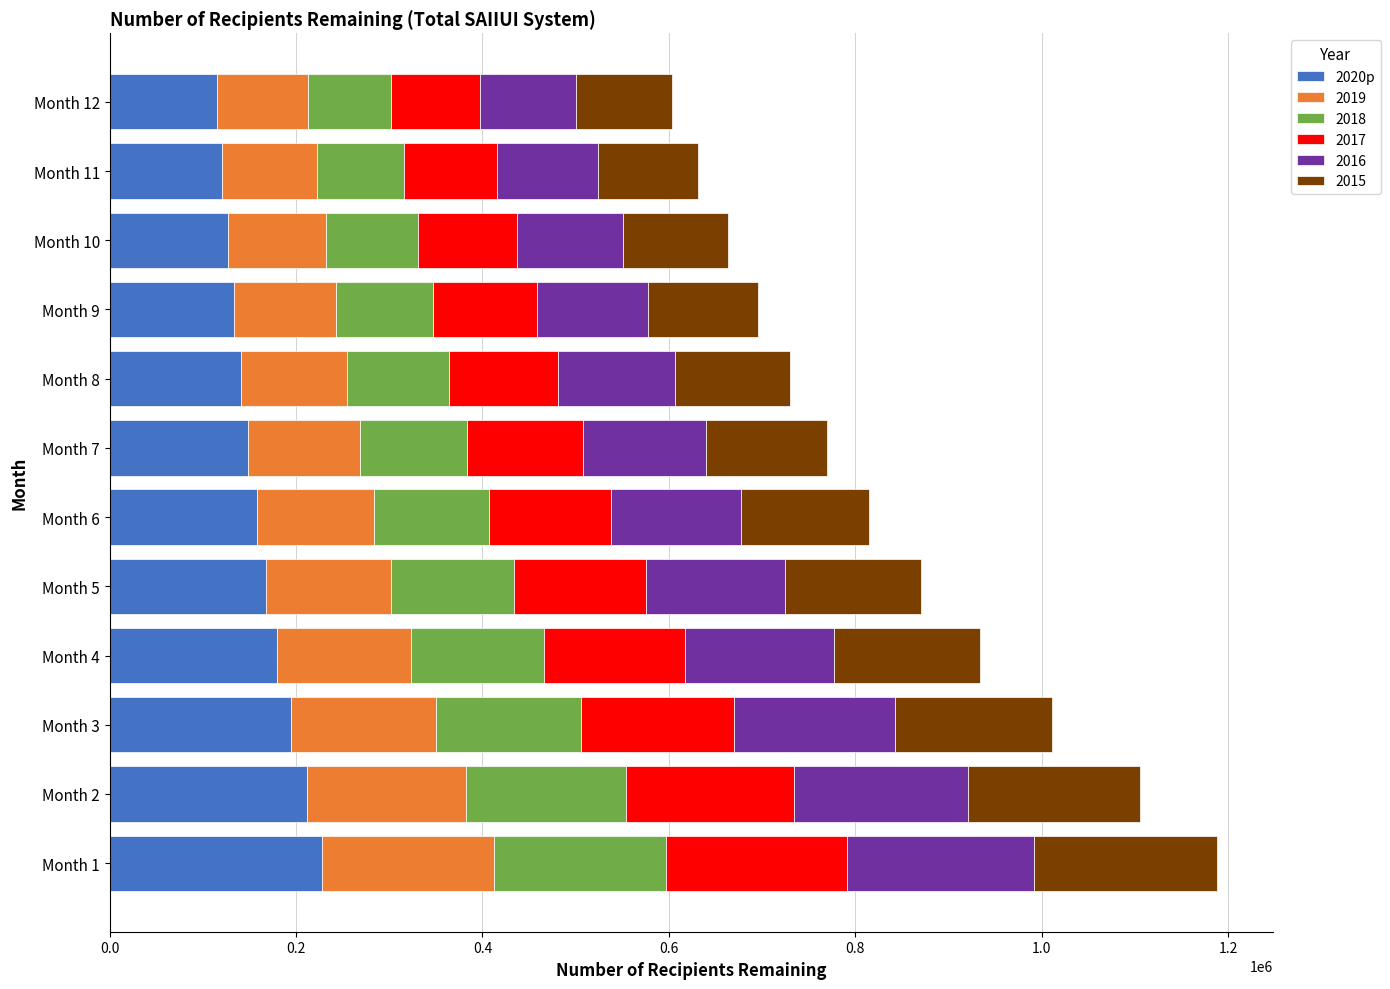

What is the lowest value of the 2020p series?

114906